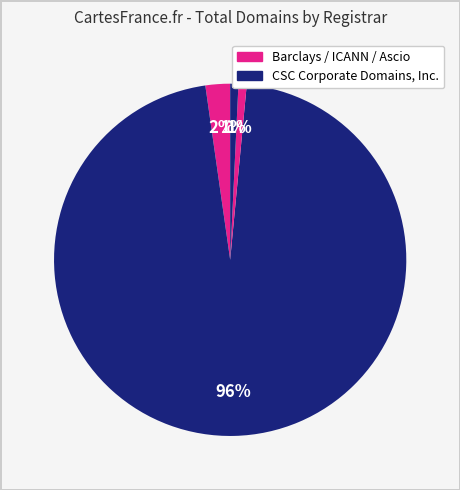

How many segments does this pie chart have?

4